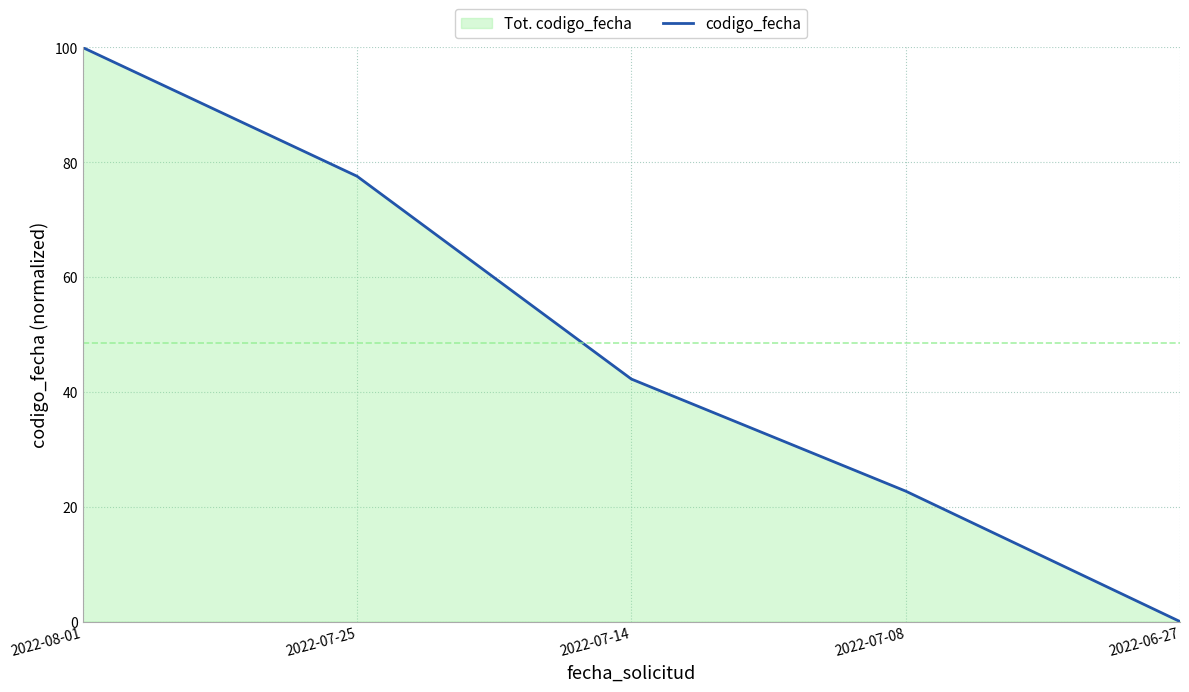

List the labels in order of value, smallest first.

2022-06-27, 2022-07-08, 2022-07-14, 2022-07-25, 2022-08-01